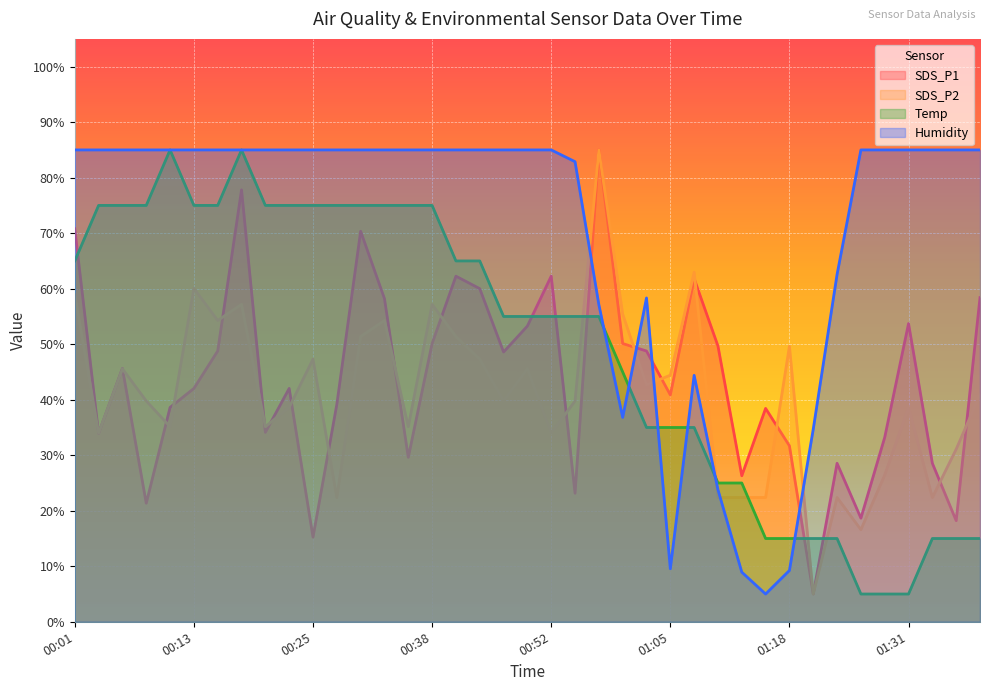

List the series in order of their peak value, highest first.

SDS_P1, SDS_P2, Temp, Humidity